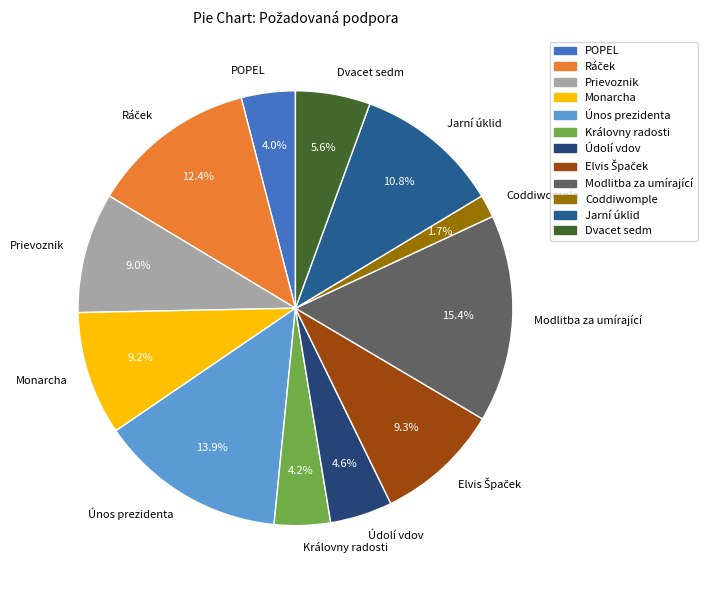

Which slice is the largest?

Modlitba za umírající